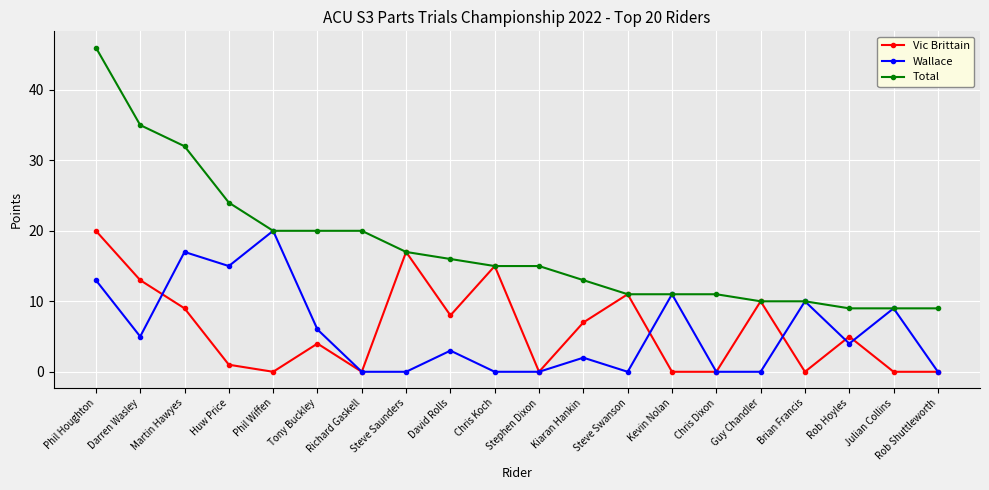

At Huw Price, list the series in order from smallest to largest.

Vic Brittain, Wallace, Total